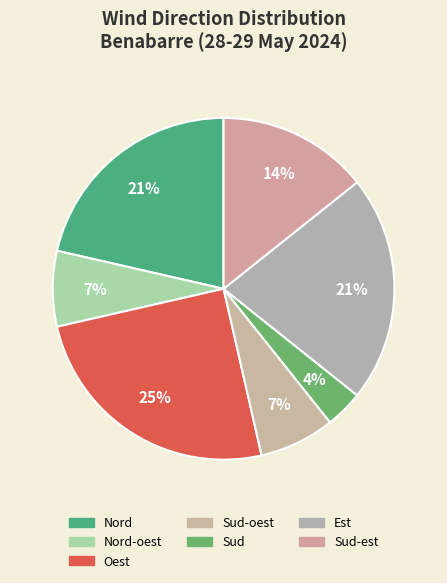

How many slices are in this pie chart?

7